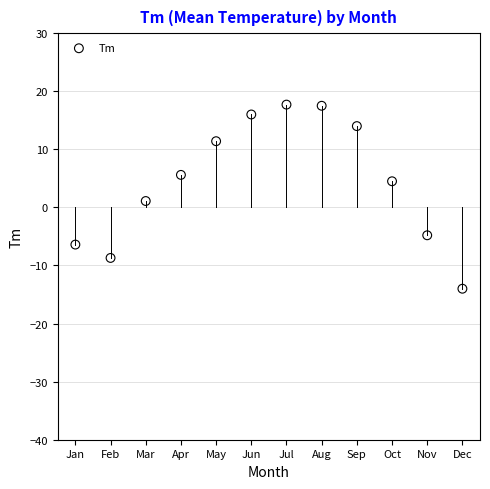

What is the range of Y values (max minus min)?

31.7